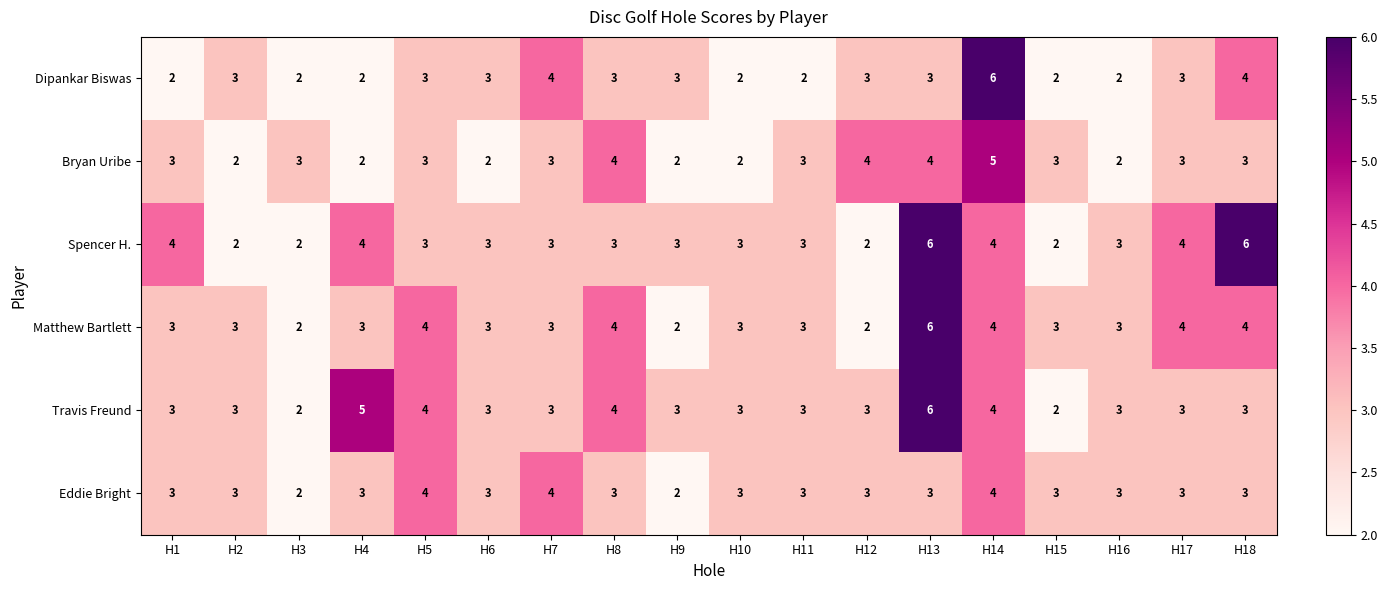

Is it true that Eddie Bright equals 4 at H14?

True